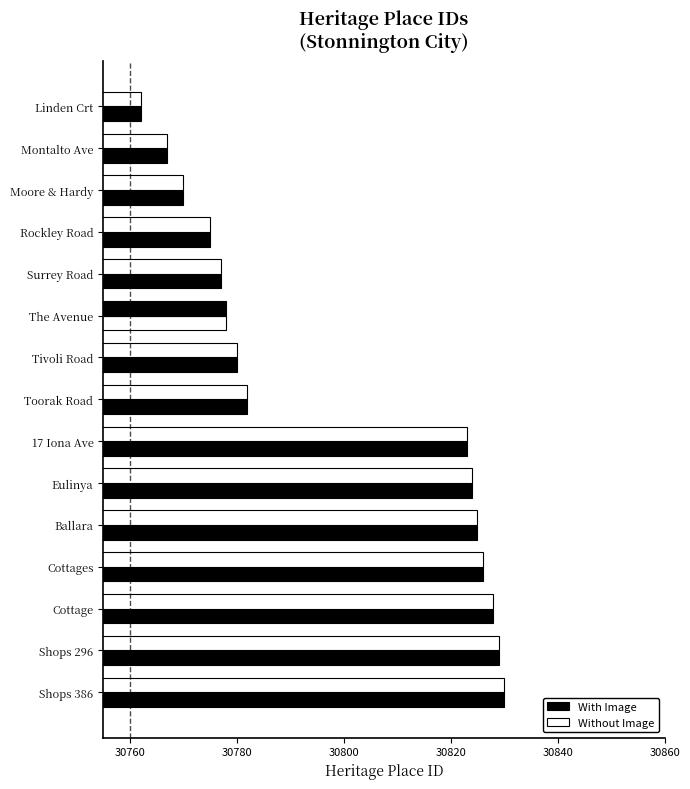

Reading left to right, list all the values displayed in this chart.

With Image: 30762	30767	30770	30775	30777	30778	30780	30782	30823	30824	30825	30826	30828	30829	30830
Without Image: 30762	30767	30770	30775	30777	30778	30780	30782	30823	30824	30825	30826	30828	30829	30830